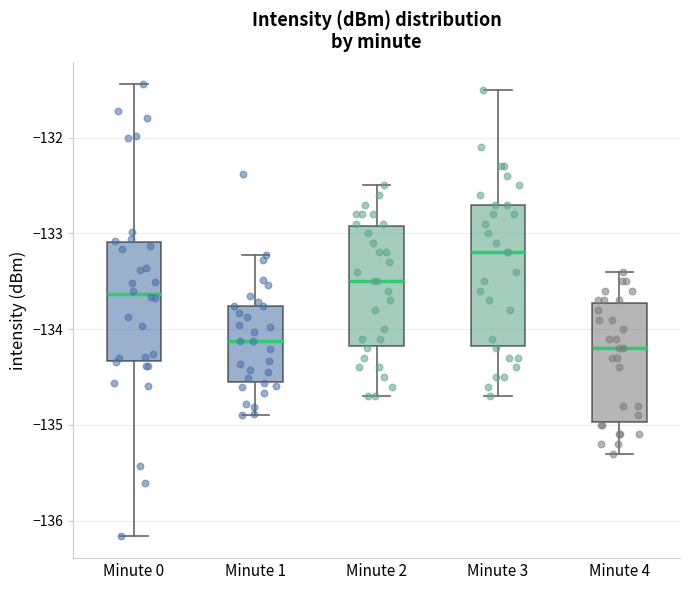

Where does the upper whisker of the box for Minute 4 end on the y-axis? The values are not printed on the chart, so give them approximately, as read against the axis.

-133.4